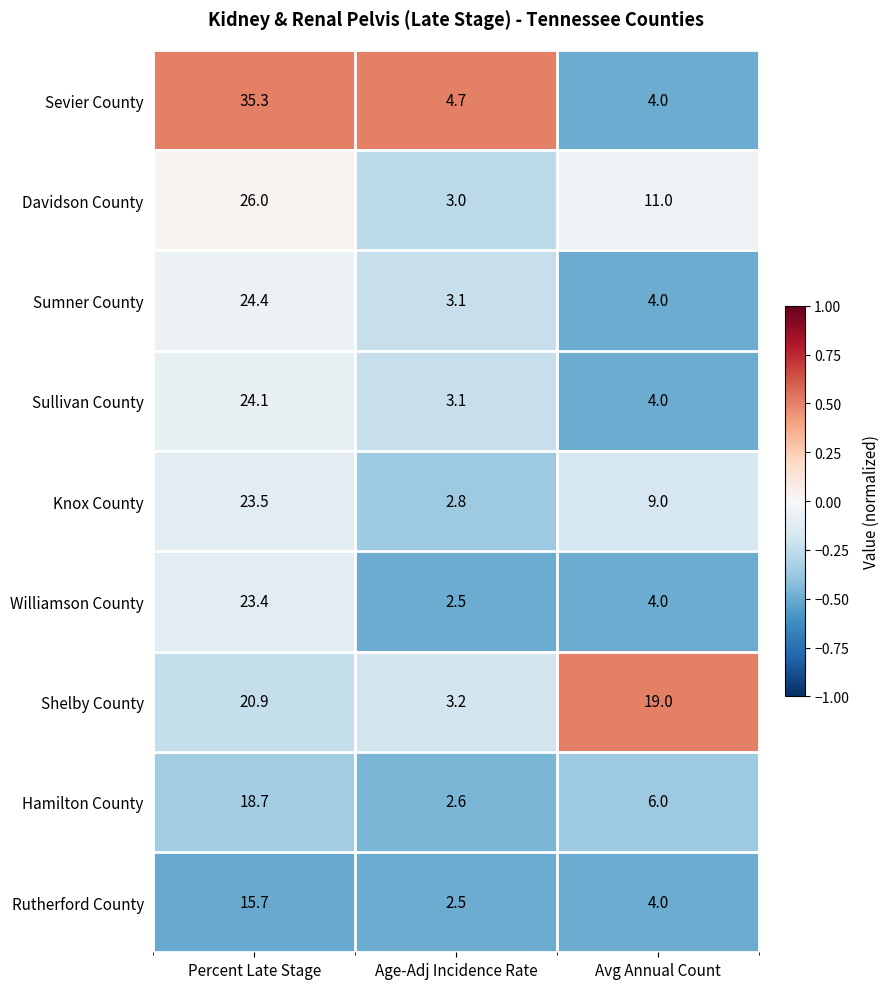

How many distinct data groups are displayed?

9